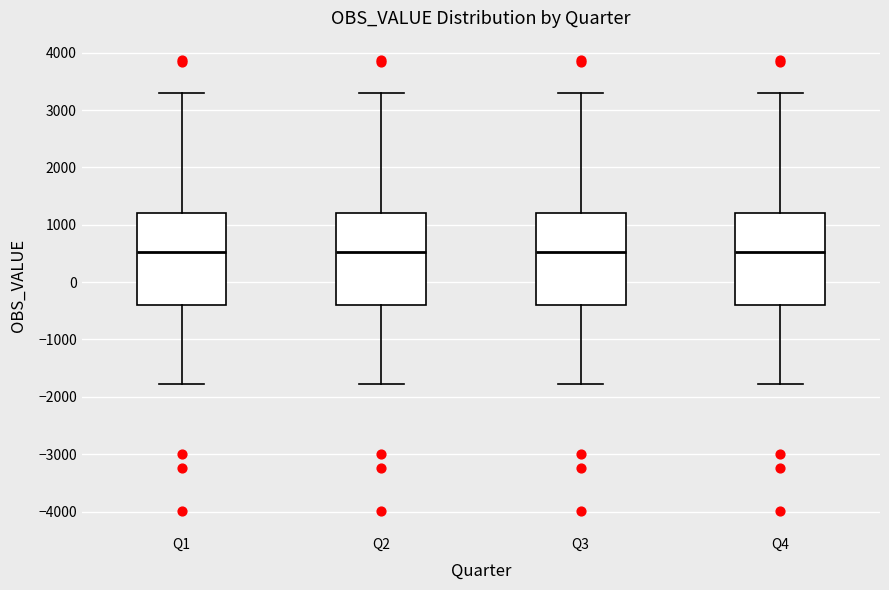

Where is the upper edge of the box for Q4 on the y-axis? The values are not printed on the chart, so give them approximately, as read against the axis.

1200